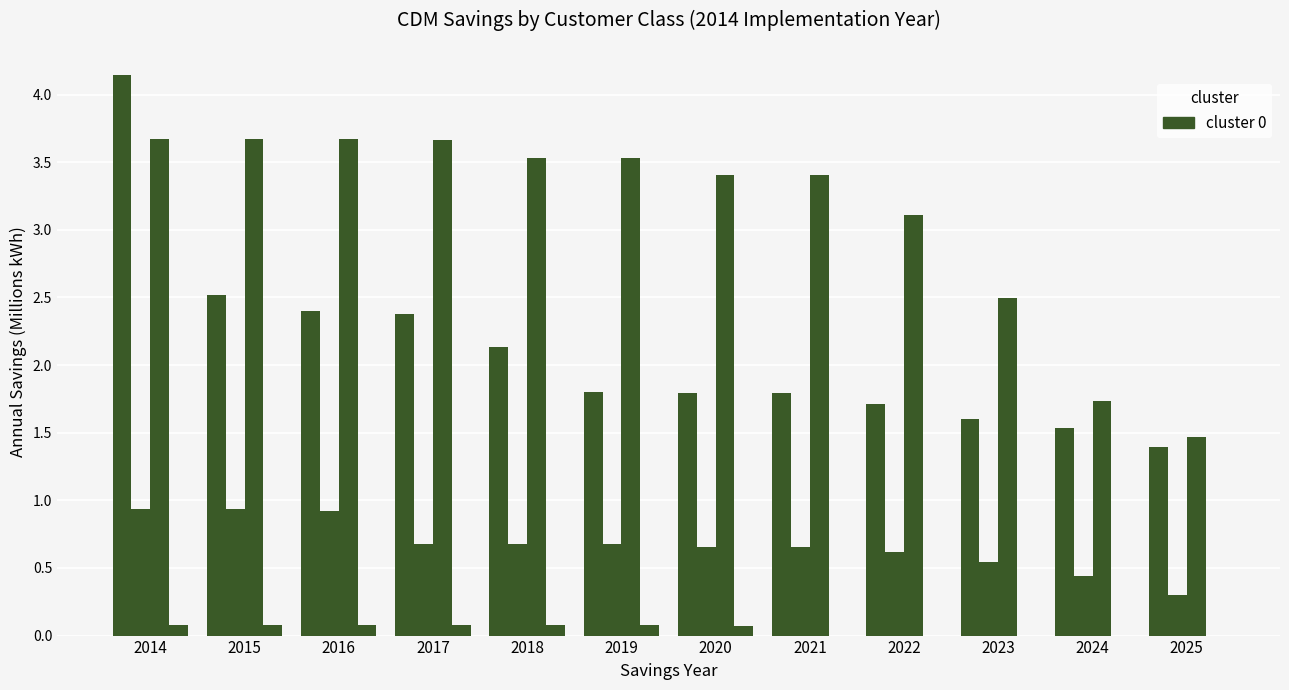

Between 2017 and 2024, which is larger?

2017